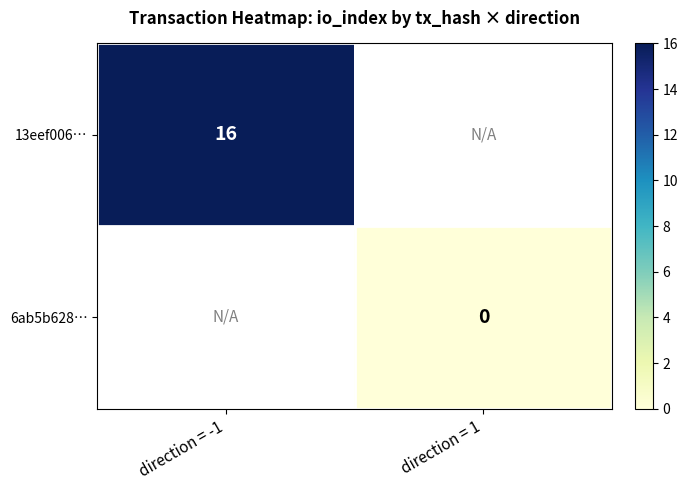

True or false: 13eef006… has a value of 16 at direction = -1.

True